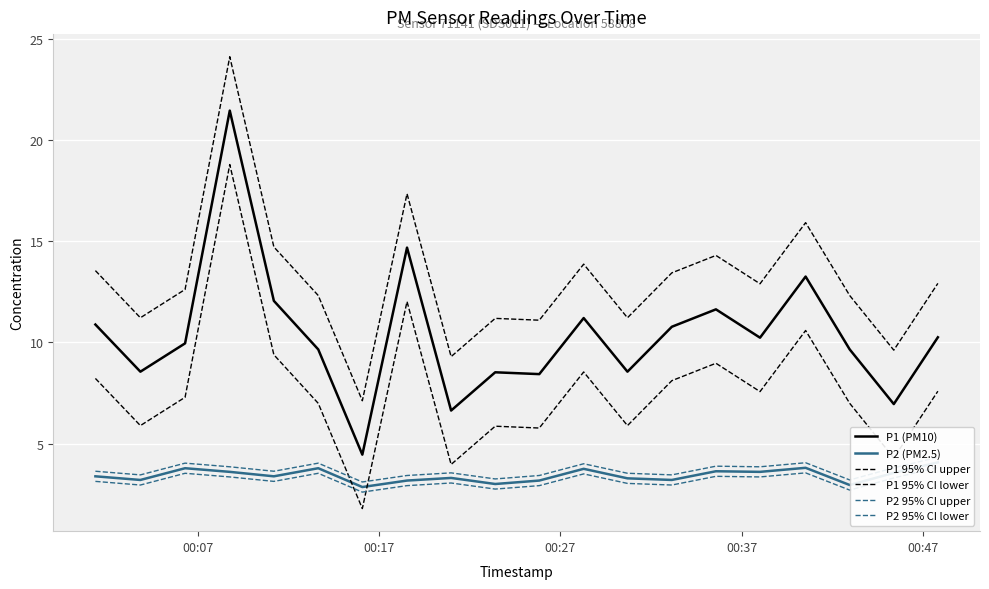

Where does the P1 (PM10) series first go above 10?

00:07